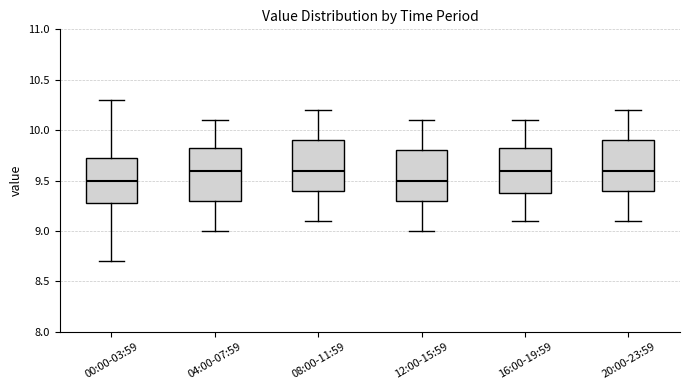

Reading left to right, read every box against the y-axis: the position of its median line, the range the box covers, and the ends of its whiskers. The values are not printed on the chart, so give them approximately, as read against the axis.

00:00-03:59: median 9.50, box 9.30 to 9.75, whiskers 8.70 to 10.30
04:00-07:59: median 9.60, box 9.30 to 9.85, whiskers 9.00 to 10.10
08:00-11:59: median 9.60, box 9.40 to 9.90, whiskers 9.10 to 10.20
12:00-15:59: median 9.50, box 9.30 to 9.80, whiskers 9.00 to 10.10
16:00-19:59: median 9.60, box 9.40 to 9.85, whiskers 9.10 to 10.10
20:00-23:59: median 9.60, box 9.40 to 9.90, whiskers 9.10 to 10.20